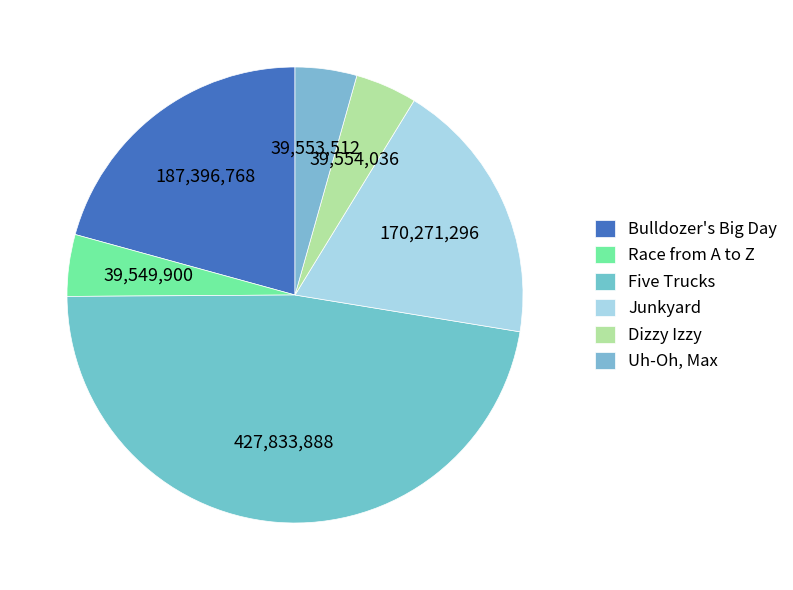

To the nearest percent, what is the average slice percentage?

17%